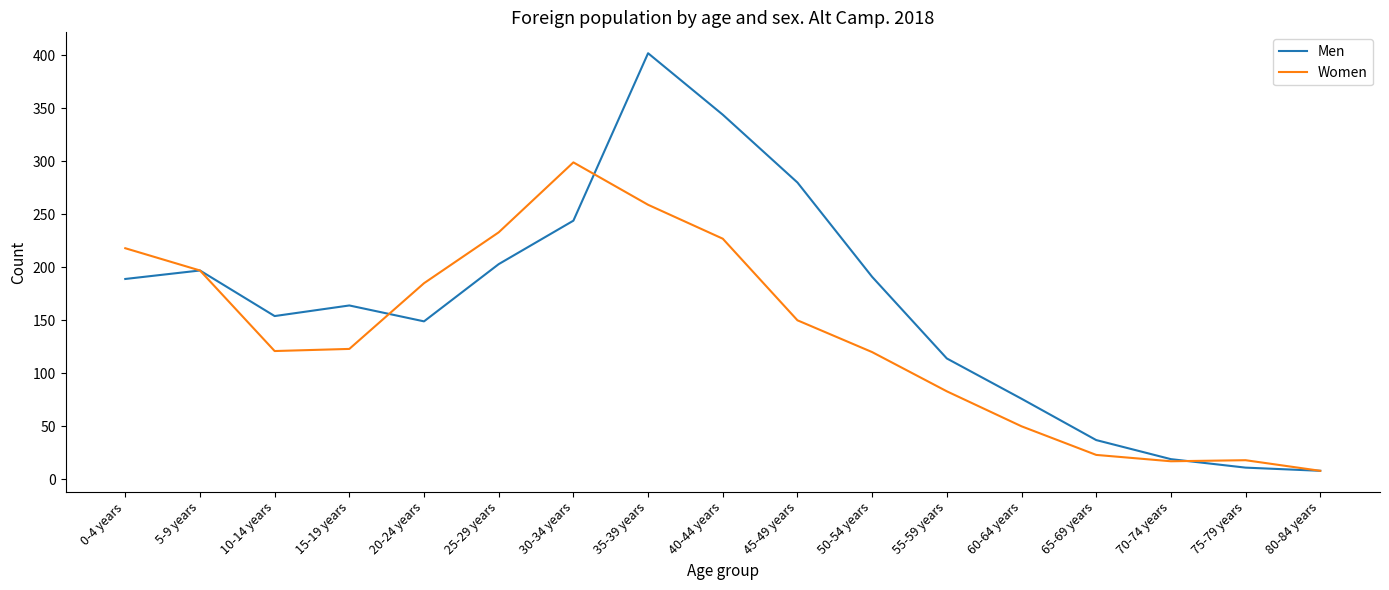

Where is Women nearest to the value 153?

45-49 years